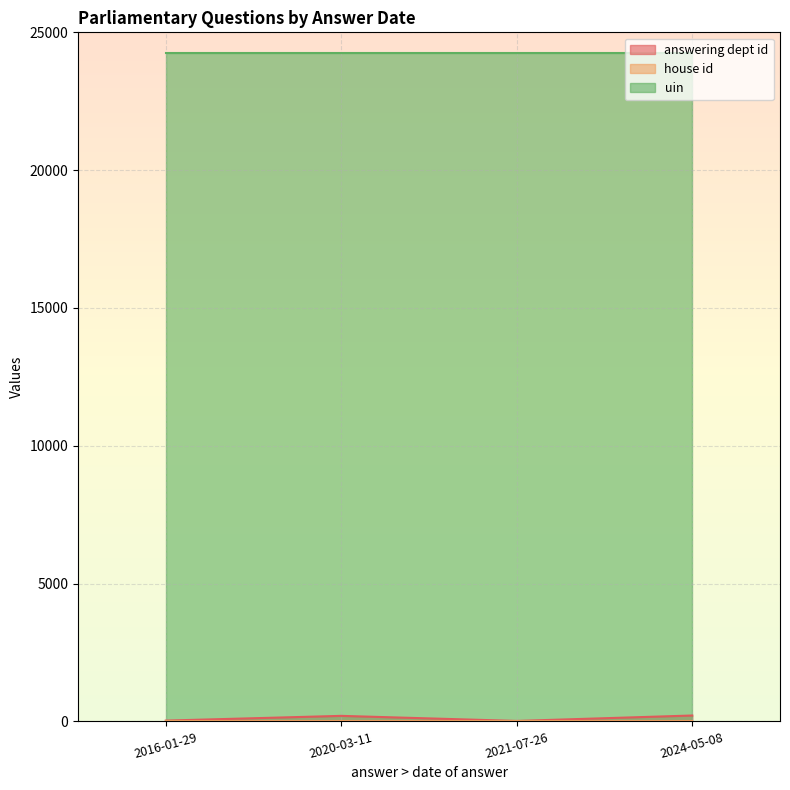

Where is uin nearest to the value 24254?

2024-05-08